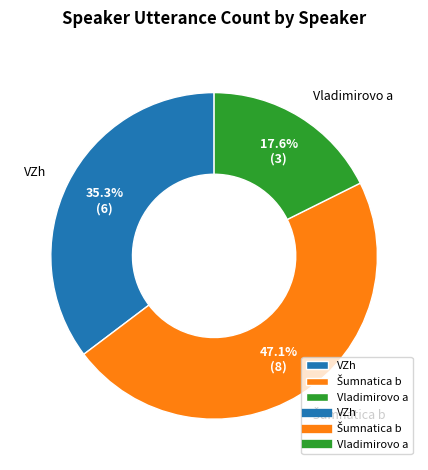

How much of the chart is everything except Vladimirovo a?

82.4%